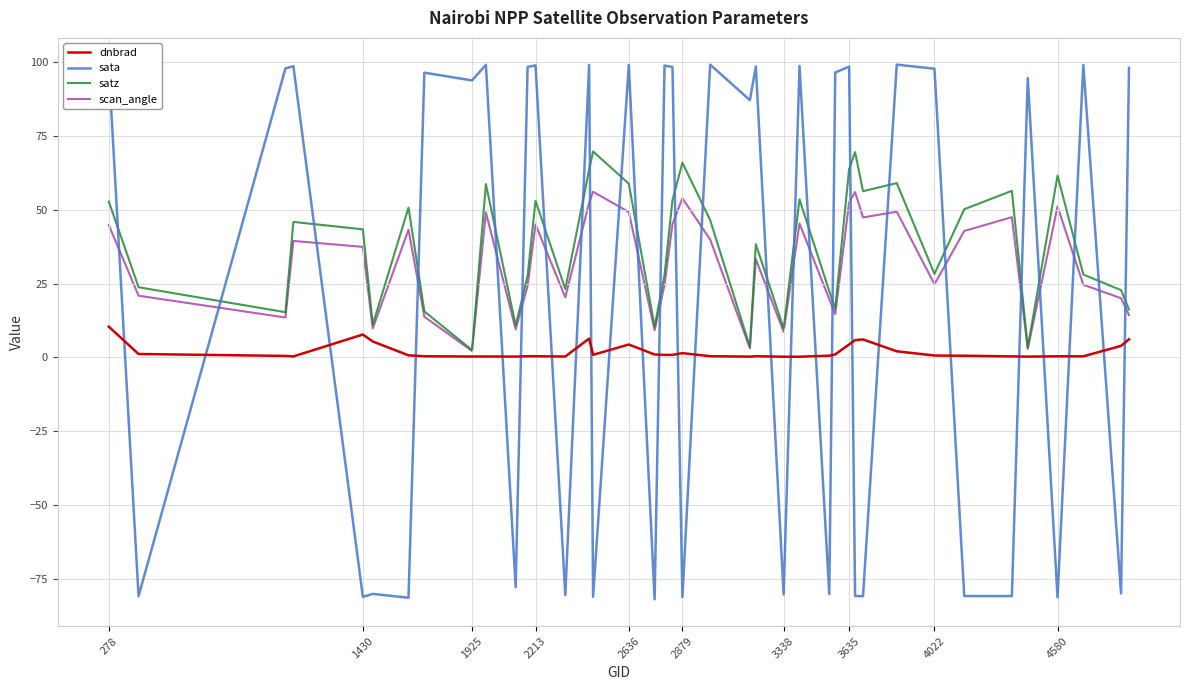

What is the minimum value shown in the chart?

-82.0